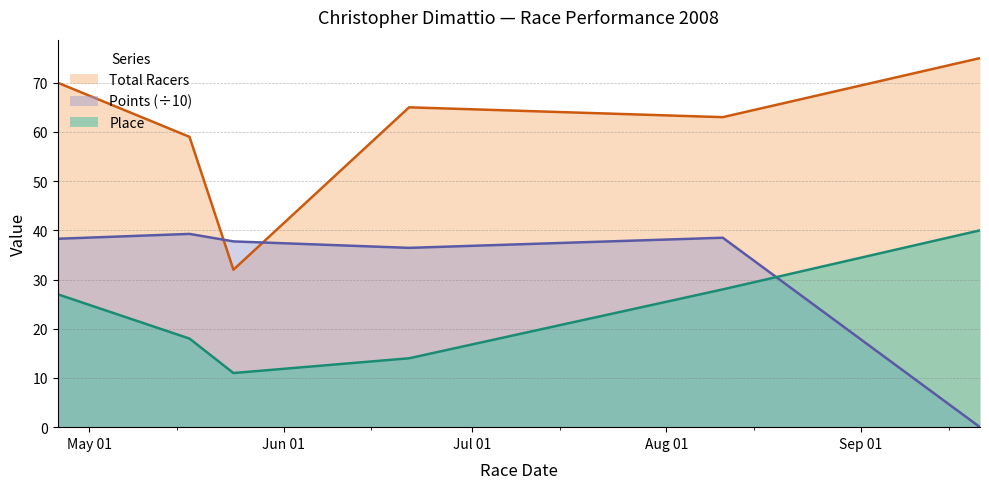

At which label does Points reach its peak?

2008-05-17